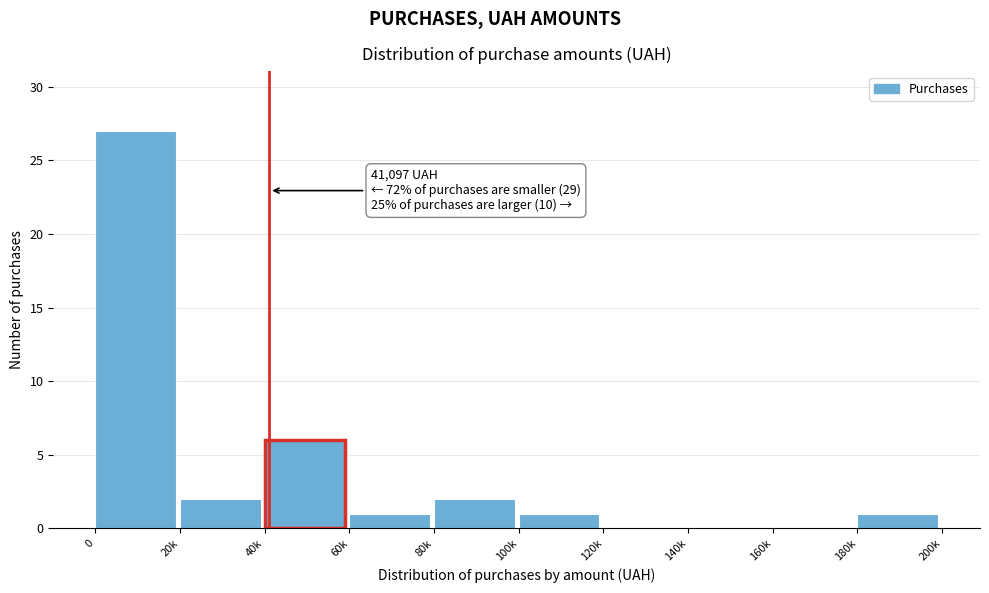

Reading right to left, transcribe all the data shown in this chart.

180k=1	160k=0	140k=0	120k=0	100k=1	80k=2	60k=1	40k=6	20k=2	0=27